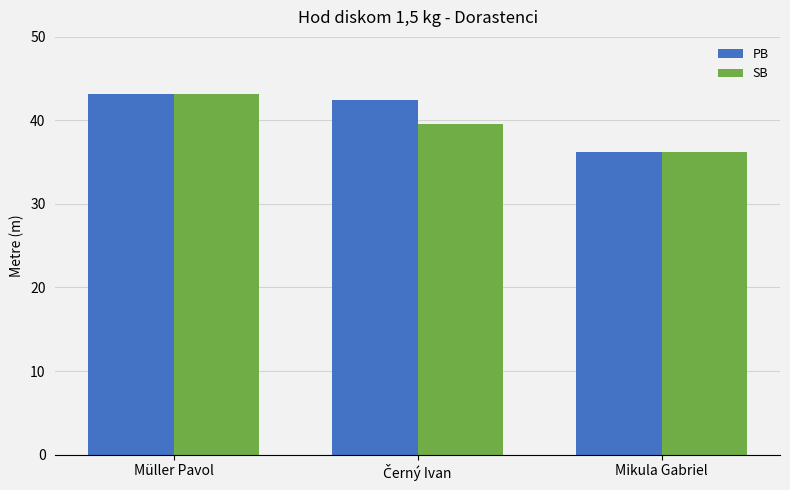

At which label does PB first exceed 42?

Müller Pavol